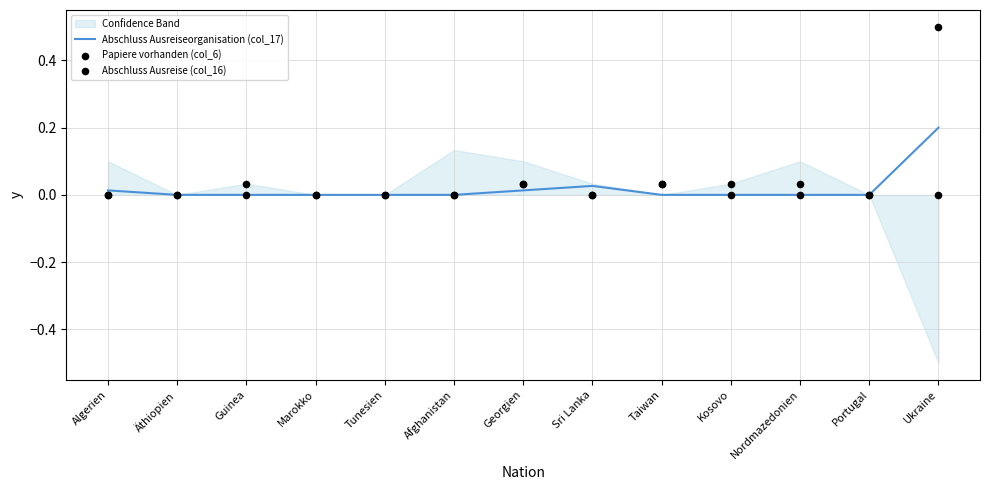

Which series has the largest Y range (max minus min)?

Papiere vorhanden (col_6)